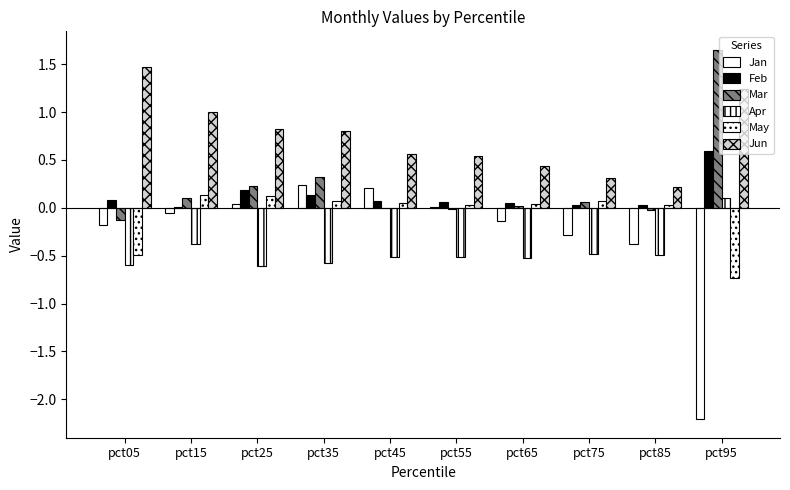

Rank the categories by Mar value from highest to lowest.

pct95, pct35, pct25, pct15, pct75, pct65, pct45, pct55, pct85, pct05